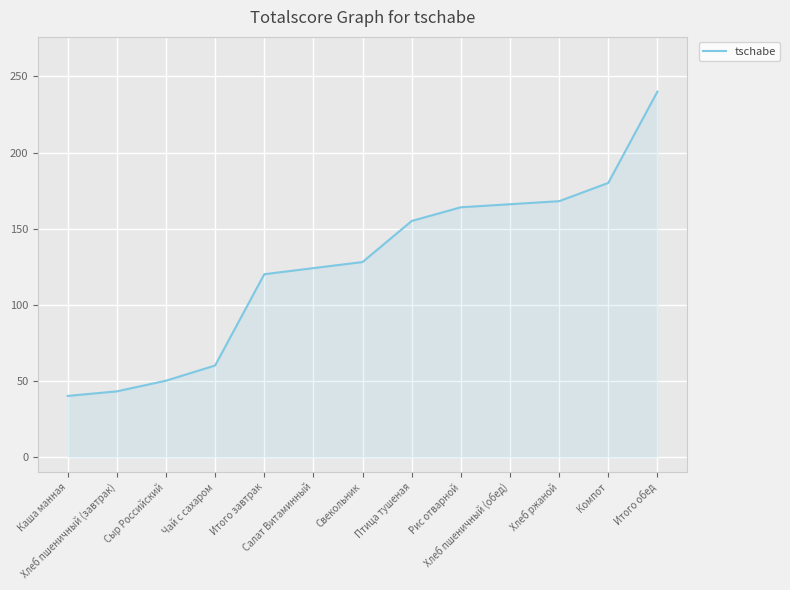

True or false: the data shows 124 at Салат Витаминный.

True